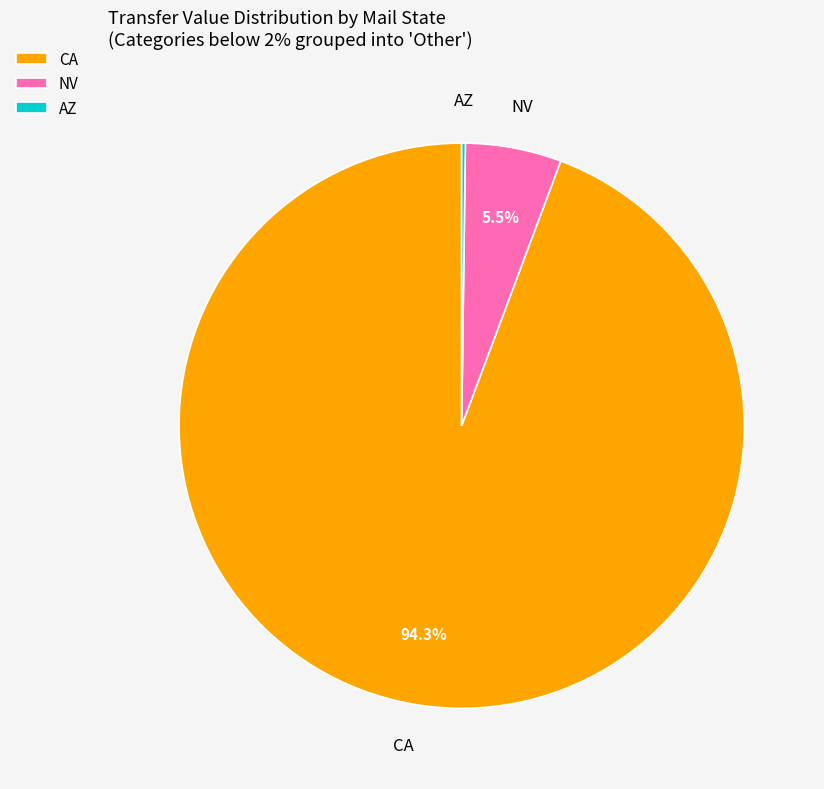

Which category accounts for the majority?

CA